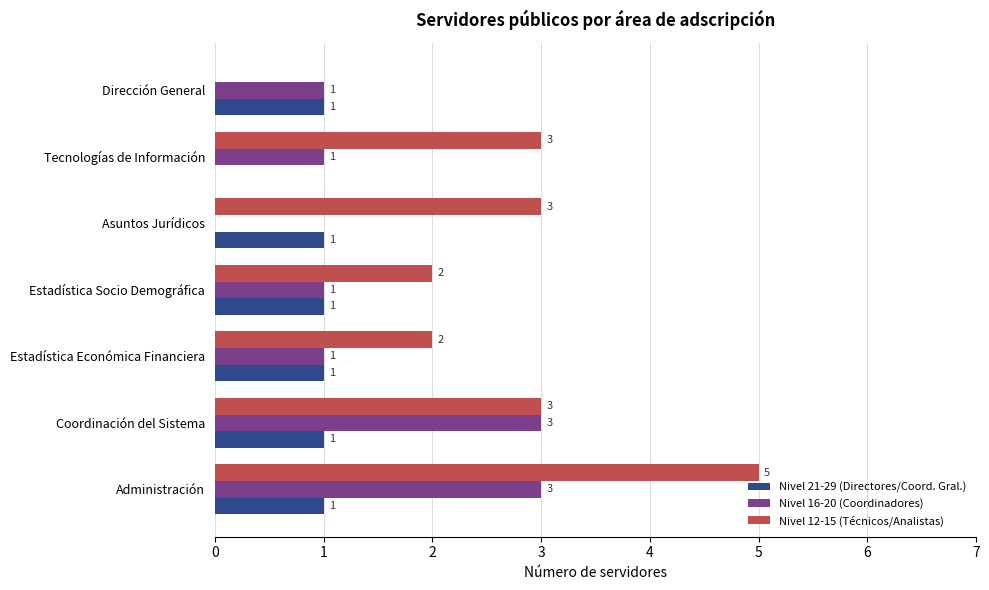

How many values in Nivel 21-29 (Directores/Coord. Gral.) are above zero?

6